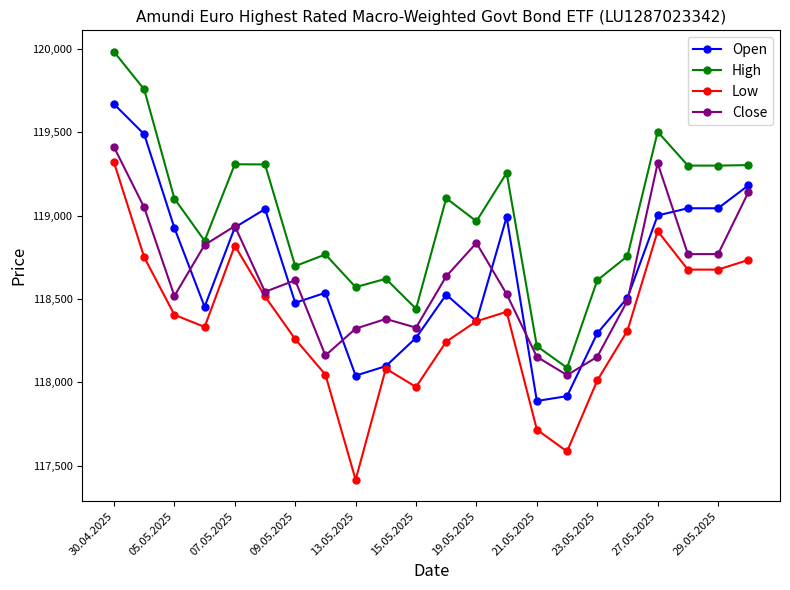

What is the sum of all Close values?

2609916